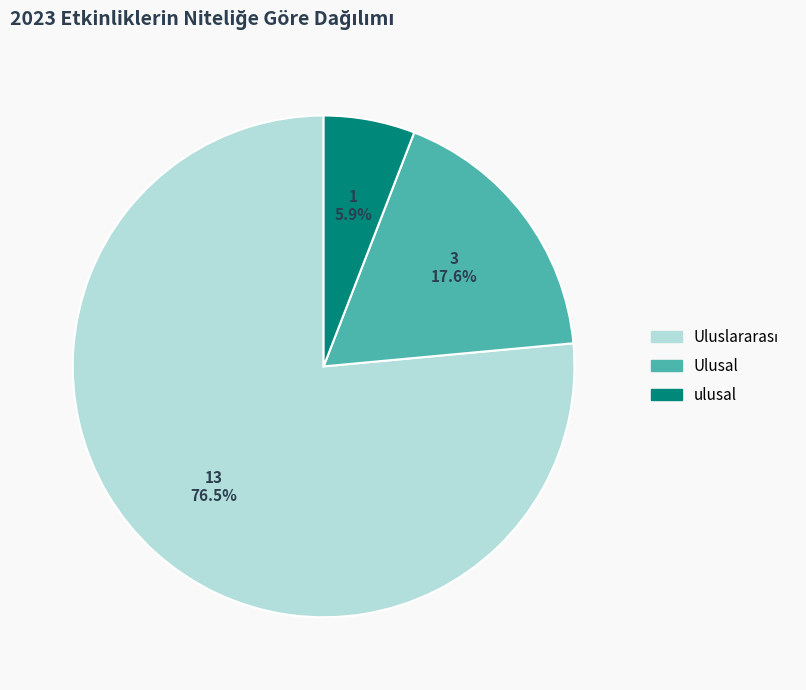

What portion of the pie excludes Ulusal?

82.4%